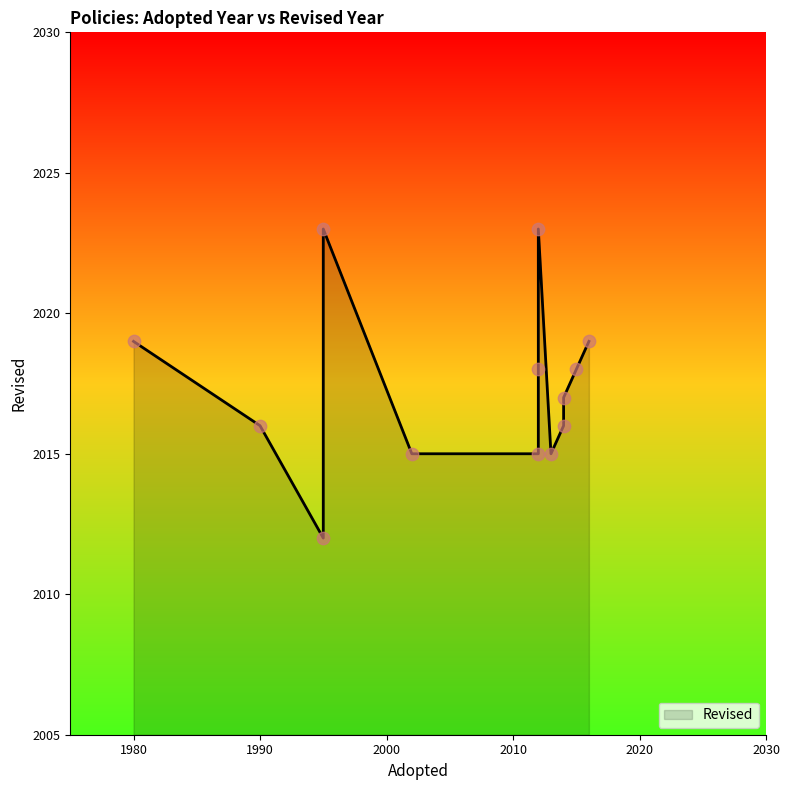

Approximately how many times larger is the value at 2012 compared to 2013?

1.0